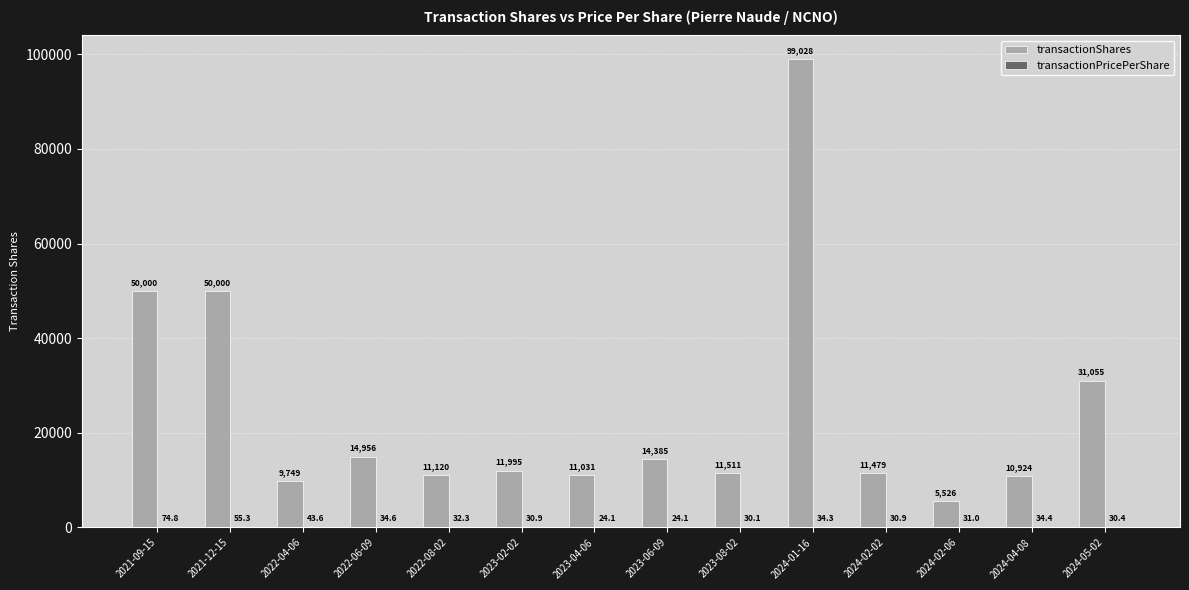

True or false: transactionShares has a value of 16267.1 at 2024-04-08.

False